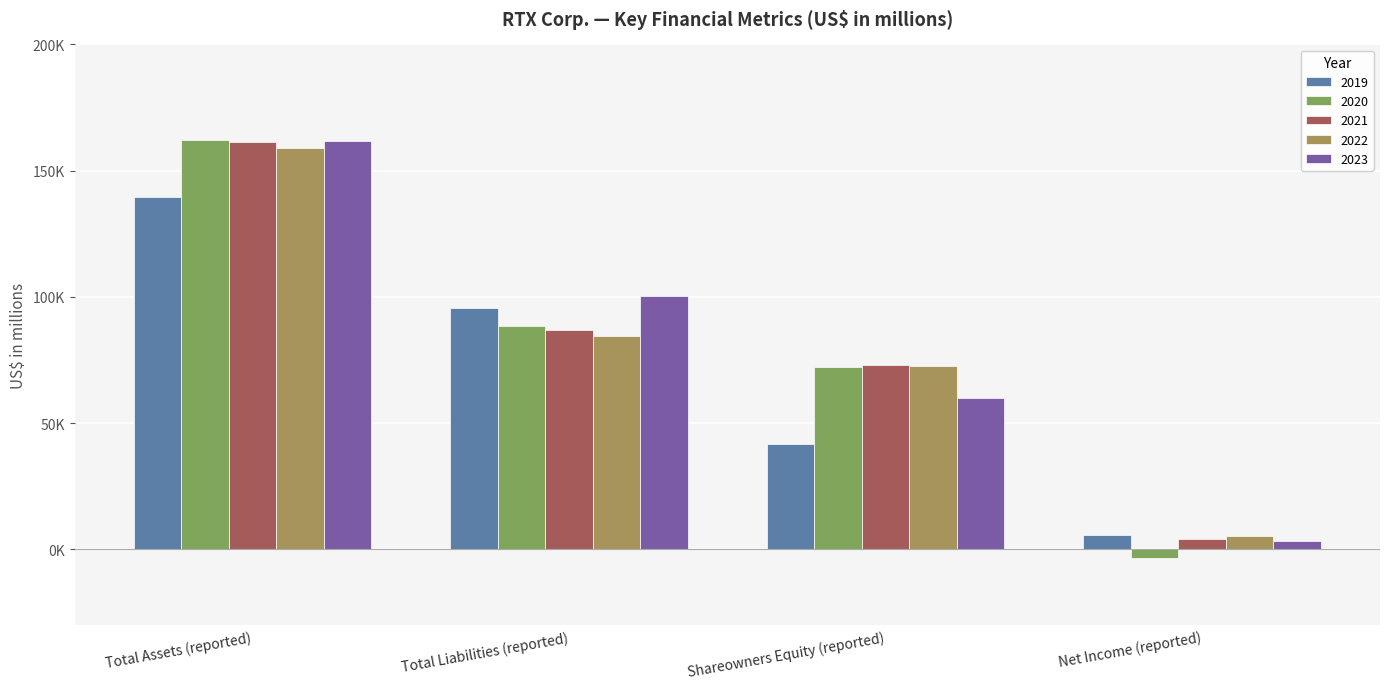

At which category is the sum across all series the highest?

Total Assets (reported)